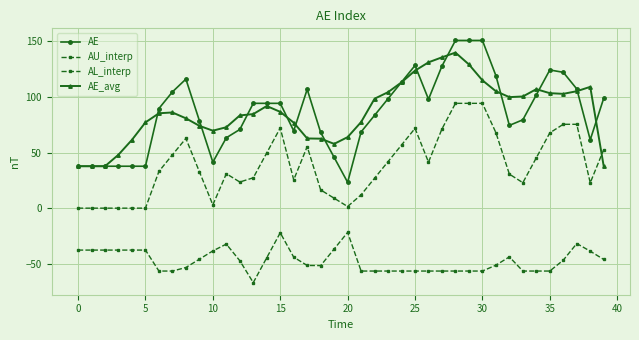

Does the chart have visible grid lines?

Yes